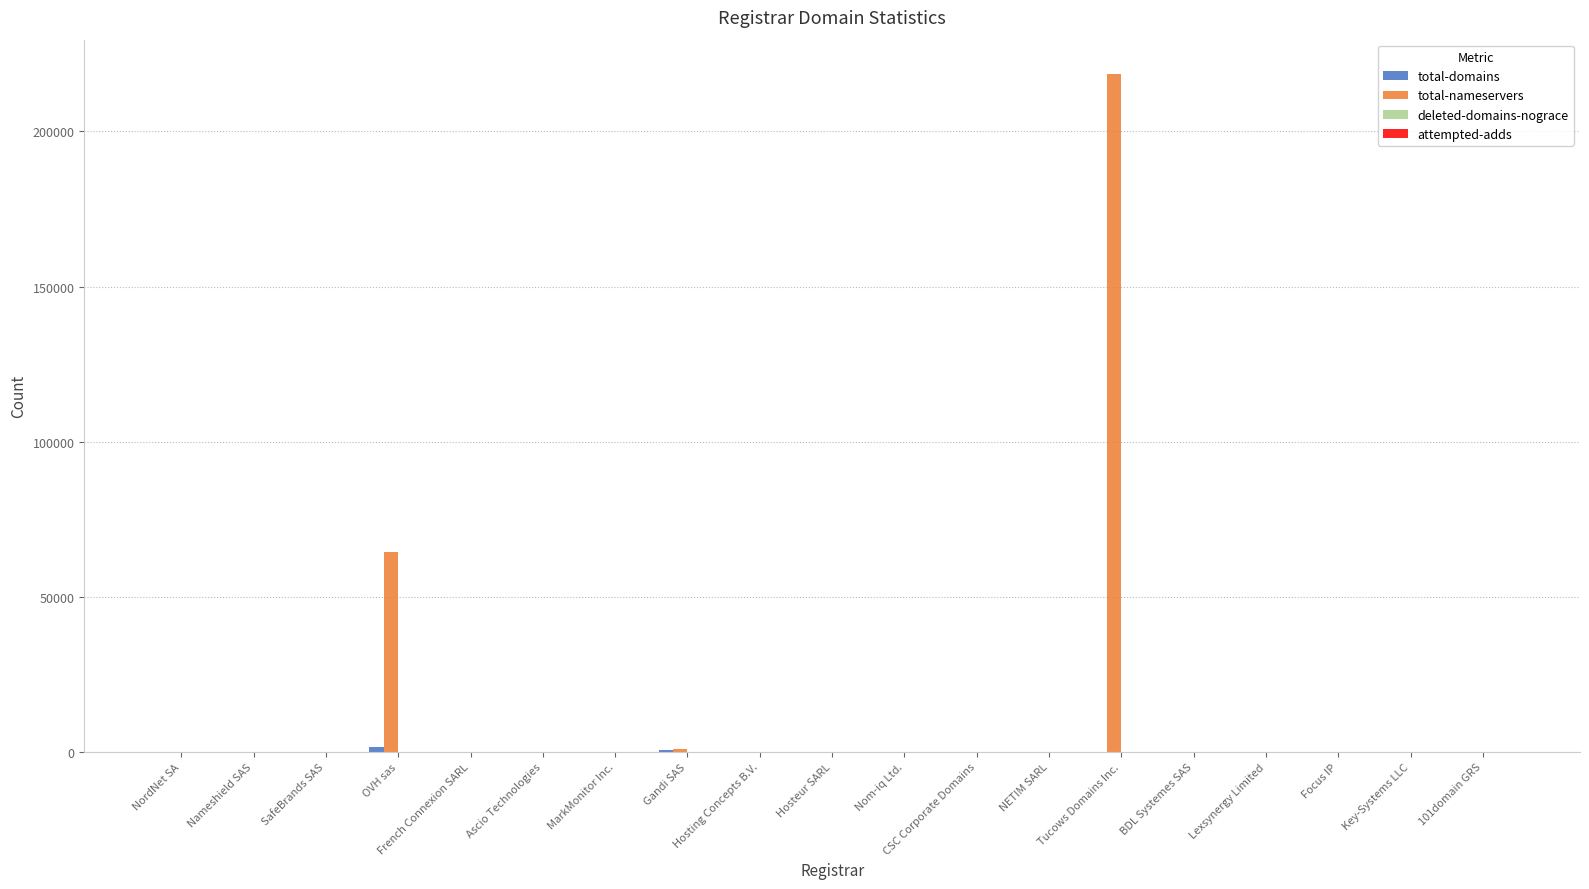

What is the average value of the total-nameservers series?

14950